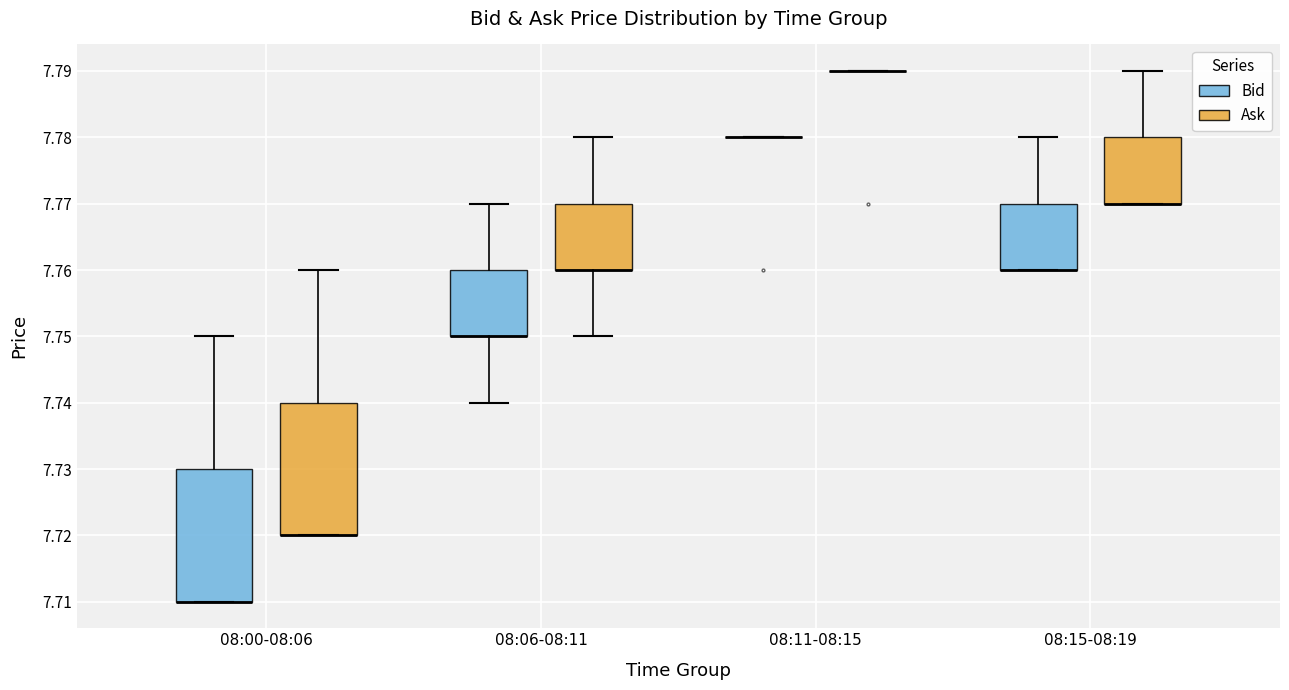

Reading left to right, read every box against the y-axis: the position of its median line, the range the box covers, and the ends of its whiskers. The values are not printed on the chart, so give them approximately, as read against the axis.

08:00-08:06 (Bid): median 7.71 (drawn on the box's lower edge), box 7.71 to 7.73, whiskers 7.71 to 7.75
08:00-08:06 (Ask): median 7.72 (drawn on the box's lower edge), box 7.72 to 7.74, whiskers 7.72 to 7.76
08:06-08:11 (Bid): median 7.75 (drawn on the box's lower edge), box 7.75 to 7.76, whiskers 7.74 to 7.77
08:06-08:11 (Ask): median 7.76 (drawn on the box's lower edge), box 7.76 to 7.77, whiskers 7.75 to 7.78
08:11-08:15 (Bid): box collapsed to a line at 7.78, whiskers 7.78 to 7.78
08:11-08:15 (Ask): box collapsed to a line at 7.79, whiskers 7.79 to 7.79
08:15-08:19 (Bid): median 7.76 (drawn on the box's lower edge), box 7.76 to 7.77, whiskers 7.76 to 7.78
08:15-08:19 (Ask): median 7.77 (drawn on the box's lower edge), box 7.77 to 7.78, whiskers 7.77 to 7.79